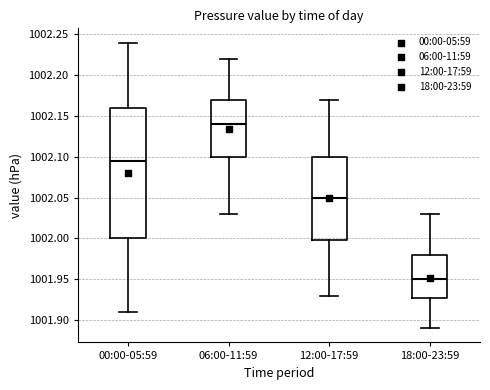

Reading left to right, transcribe this box plot: for each box, give where its median line is, the range the box spans, and where its two whiskers end, as read against the y-axis. The values are not printed on the chart, so give them approximately, as read against the axis.

00:00-05:59: median 1002.095, box 1002.000 to 1002.160, whiskers 1001.910 to 1002.240
06:00-11:59: median 1002.140, box 1002.100 to 1002.170, whiskers 1002.030 to 1002.220
12:00-17:59: median 1002.050, box 1002.000 to 1002.100, whiskers 1001.930 to 1002.170
18:00-23:59: median 1001.950, box 1001.930 to 1001.980, whiskers 1001.890 to 1002.030